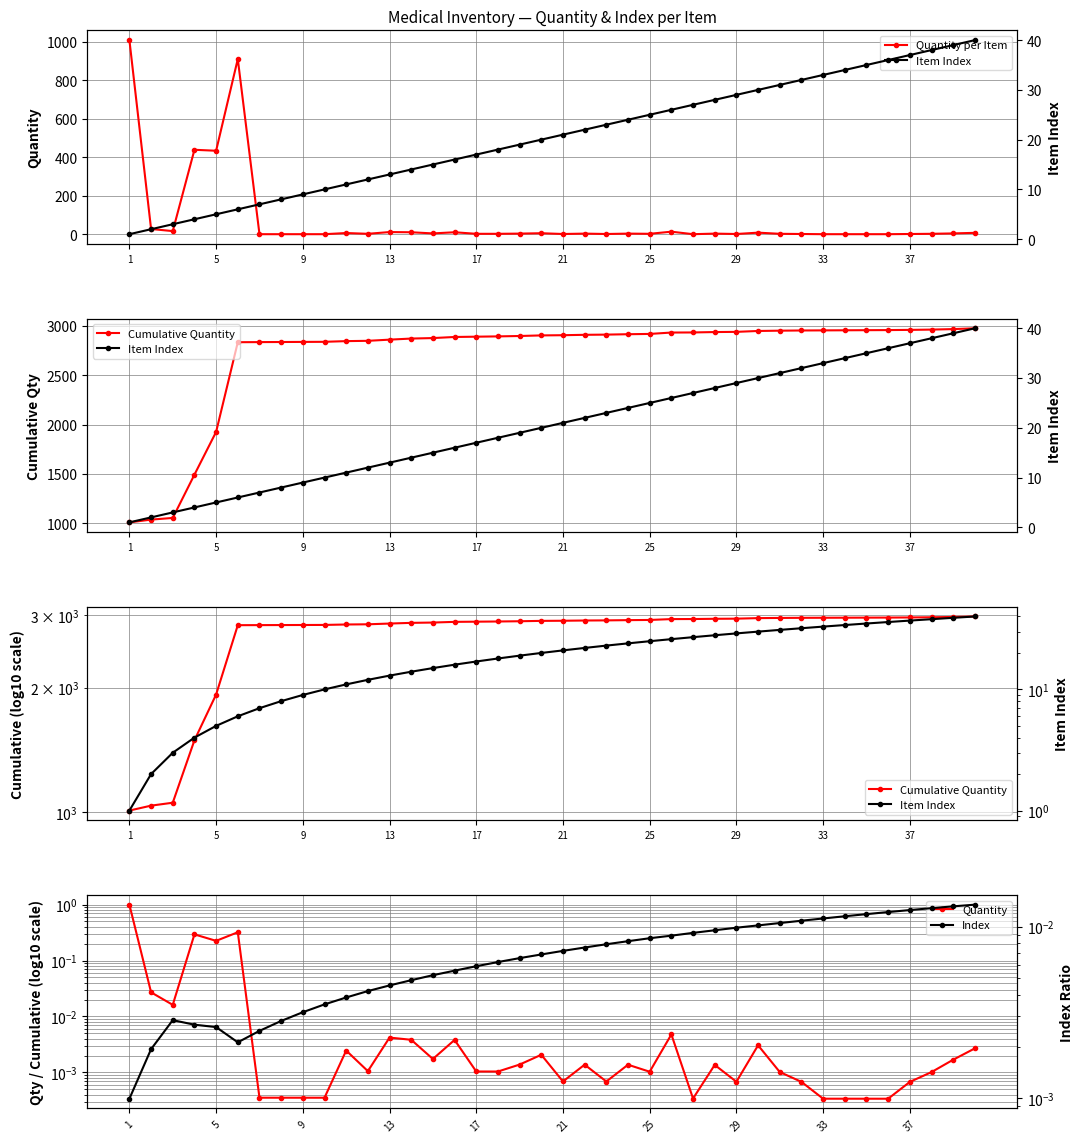

What are all the series names shown in the legend?

Quantity per Item, Item Index, Cumulative Quantity, Quantity, Index